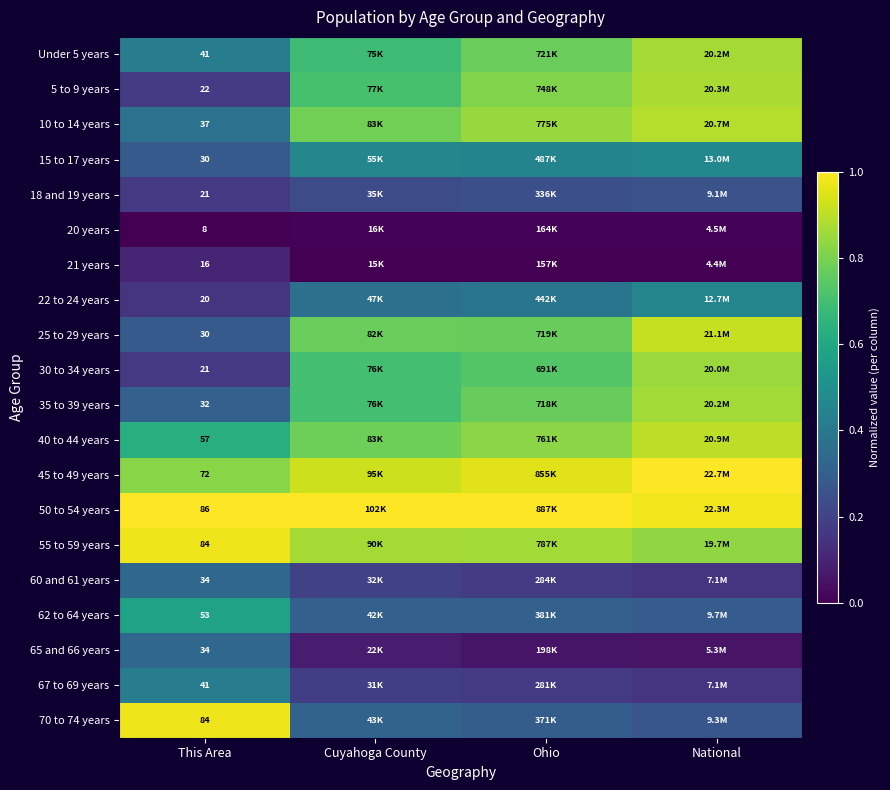

How many series are shown in this chart?

20